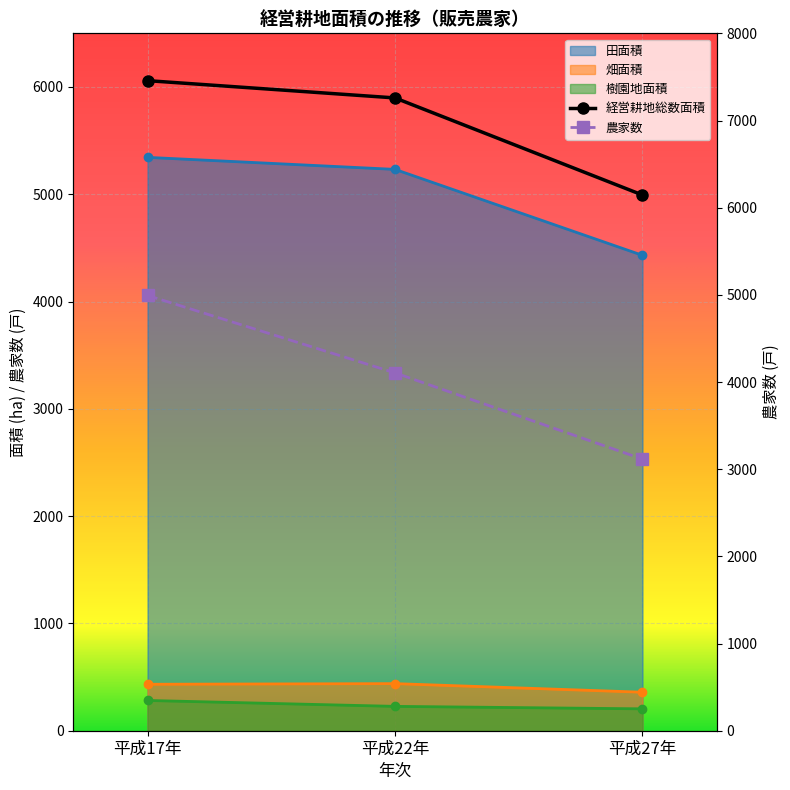

Read the 農家数 value at 平成17年, to the nearest 50.

5000